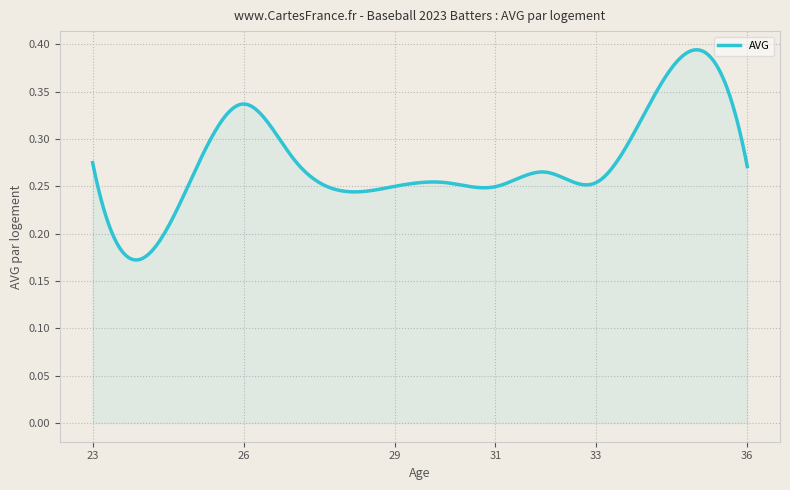

The value at 33 is 0.1. True or false?

False